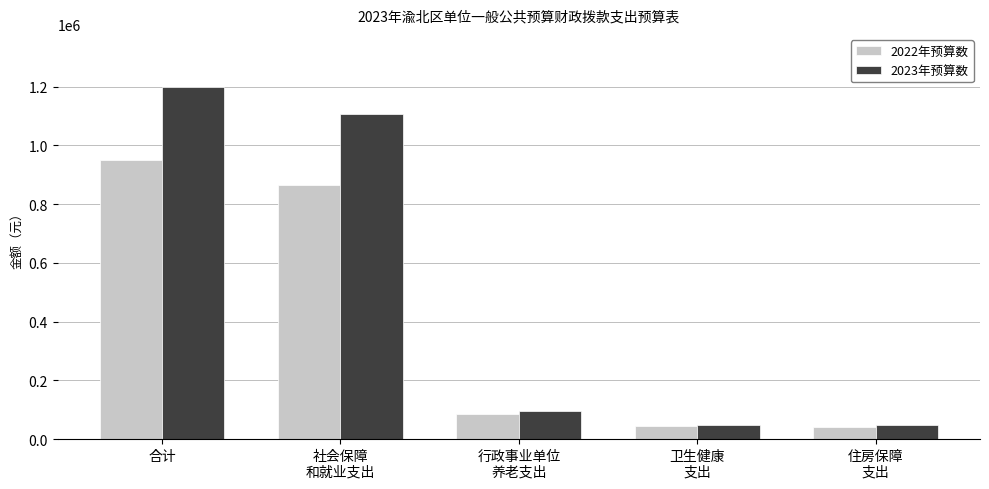

What is the difference between the maximum and minimum values in the 2023年预算数 series?

1152302.8